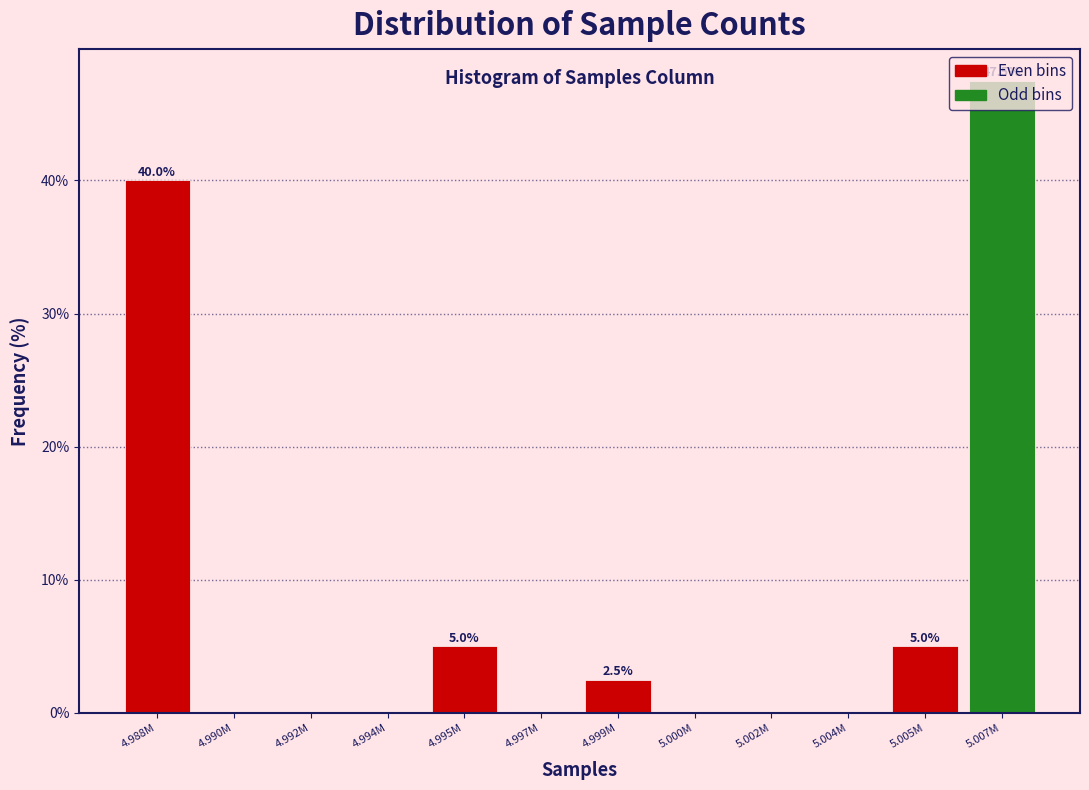

Where is the data nearest to the value 23?

4.988M